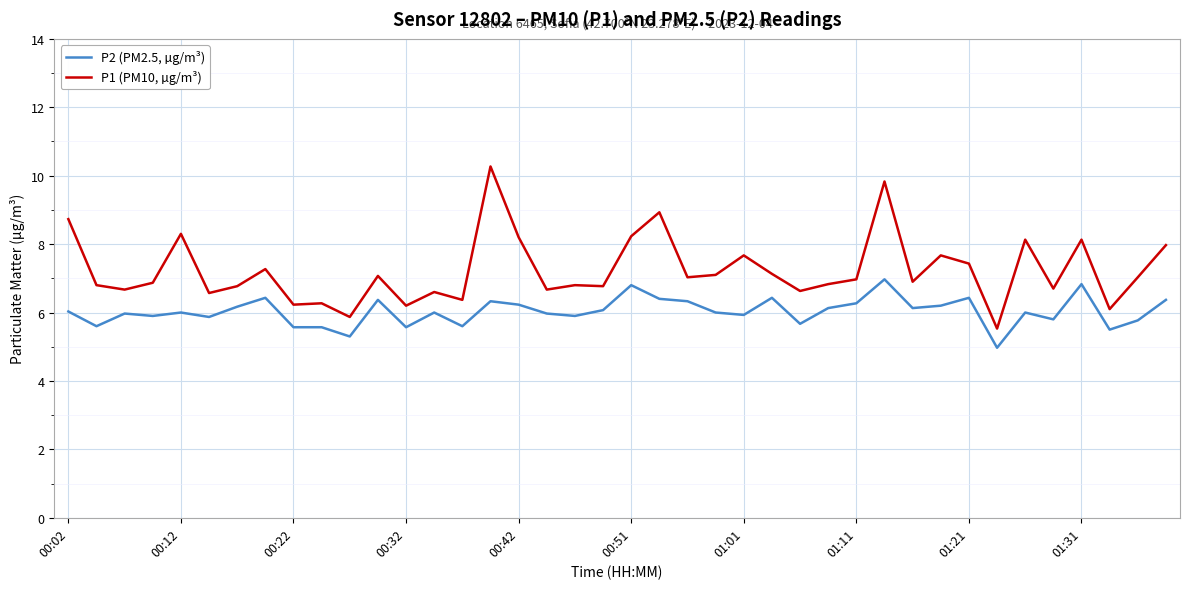

Rank the series by their maximum value, from highest to lowest.

P1 (PM10, µg/m³), P2 (PM2.5, µg/m³)